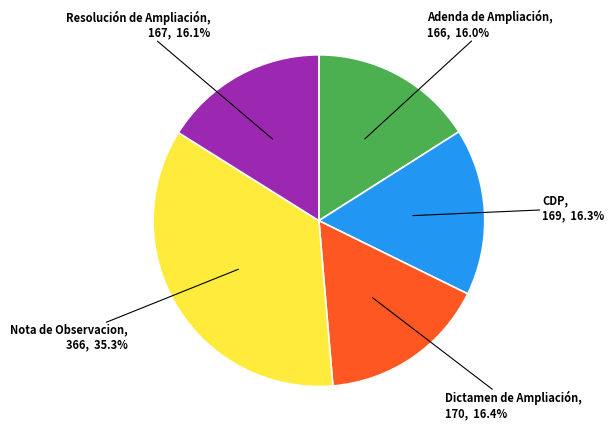

Is there any slice that represents more than half of the pie?

No